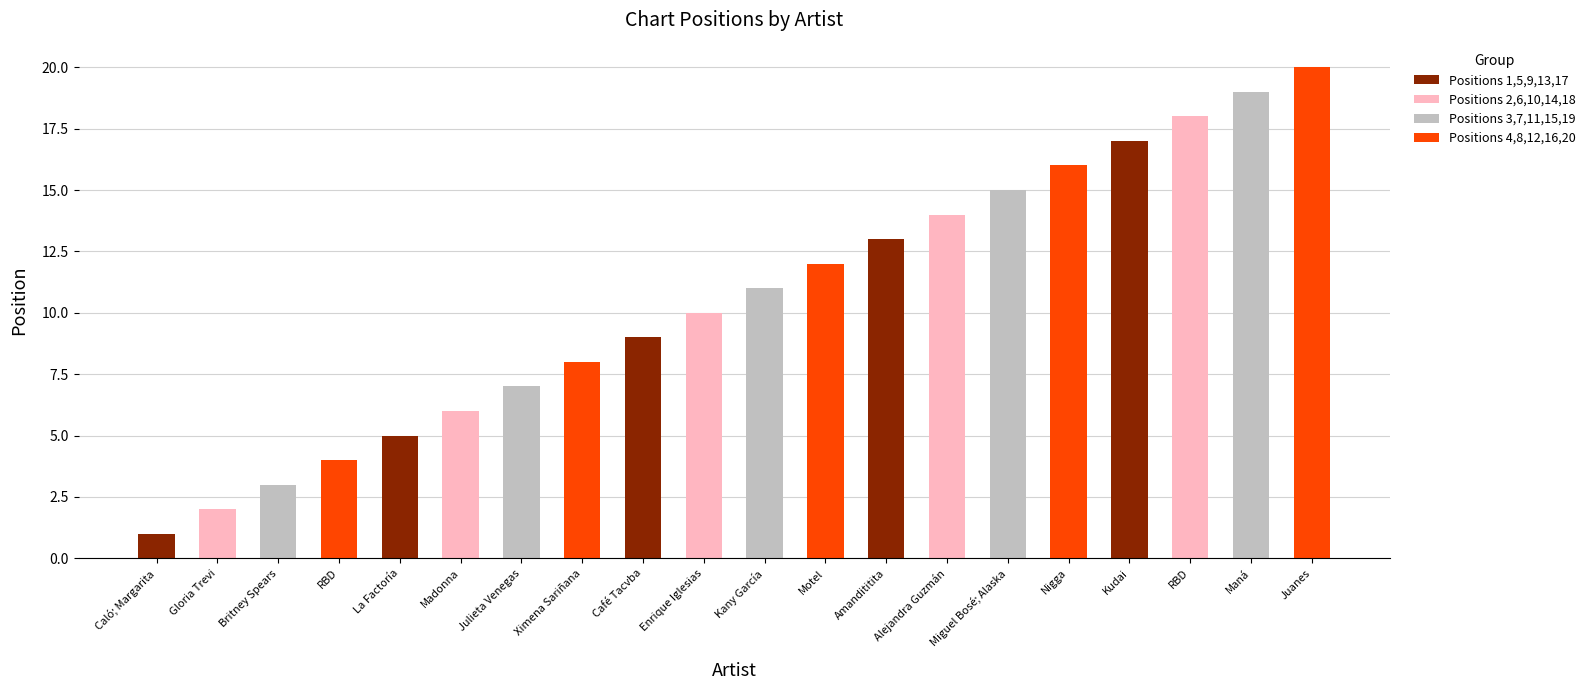

What is the change in value from RBD to Enrique Iglesias?

+6